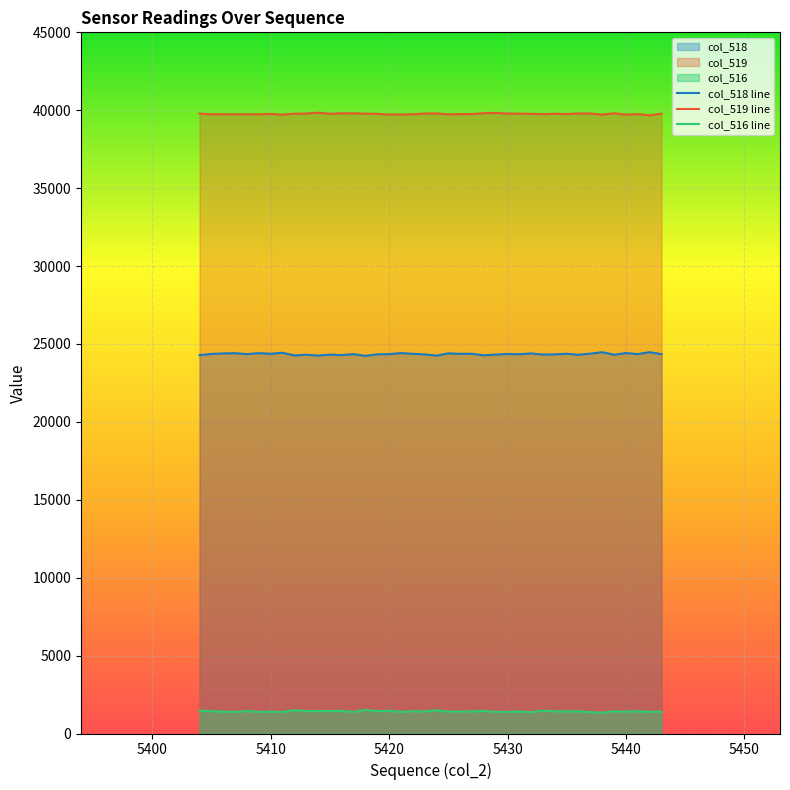

What is the lowest value of the col_516 line series?

1341